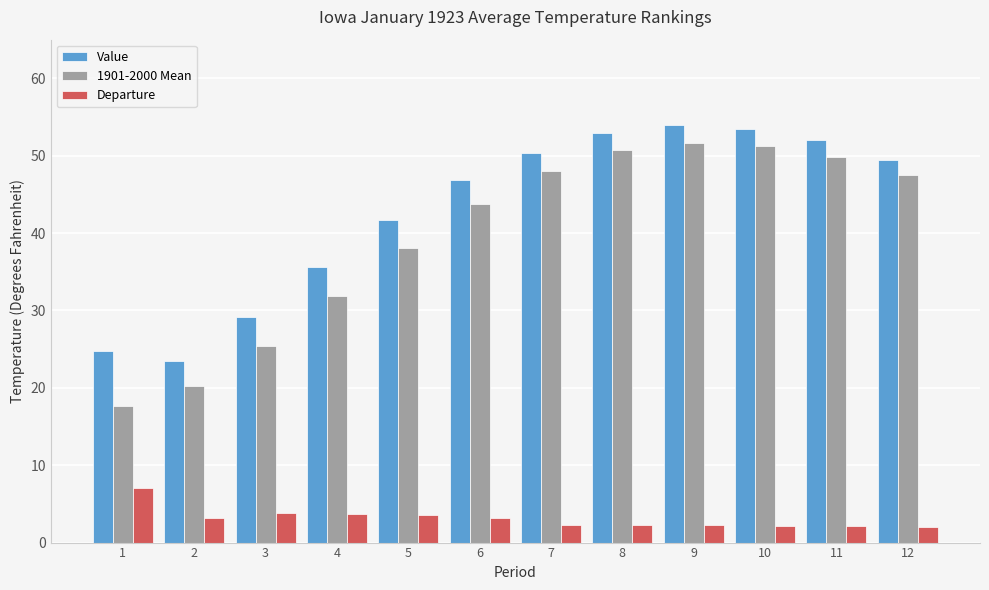

What is the difference between the maximum and minimum values in the Value series?

30.5